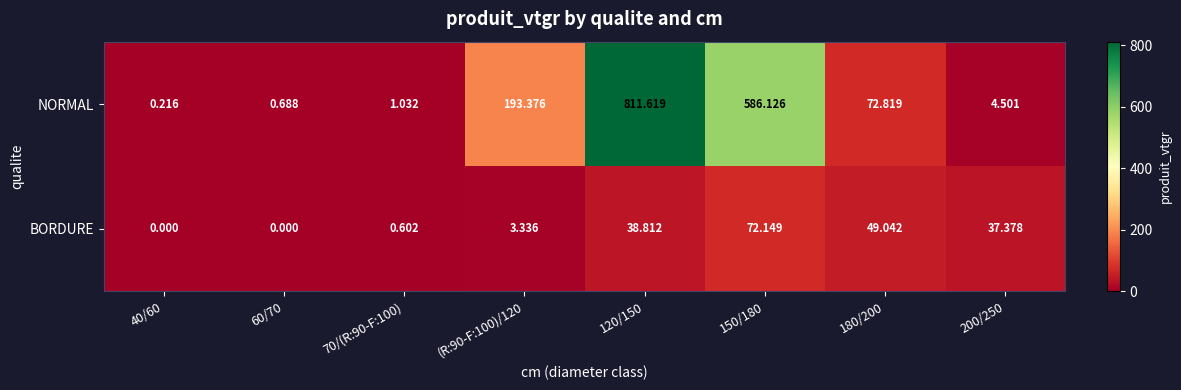

Rank the series at 120/150 from highest to lowest value.

NORMAL, BORDURE